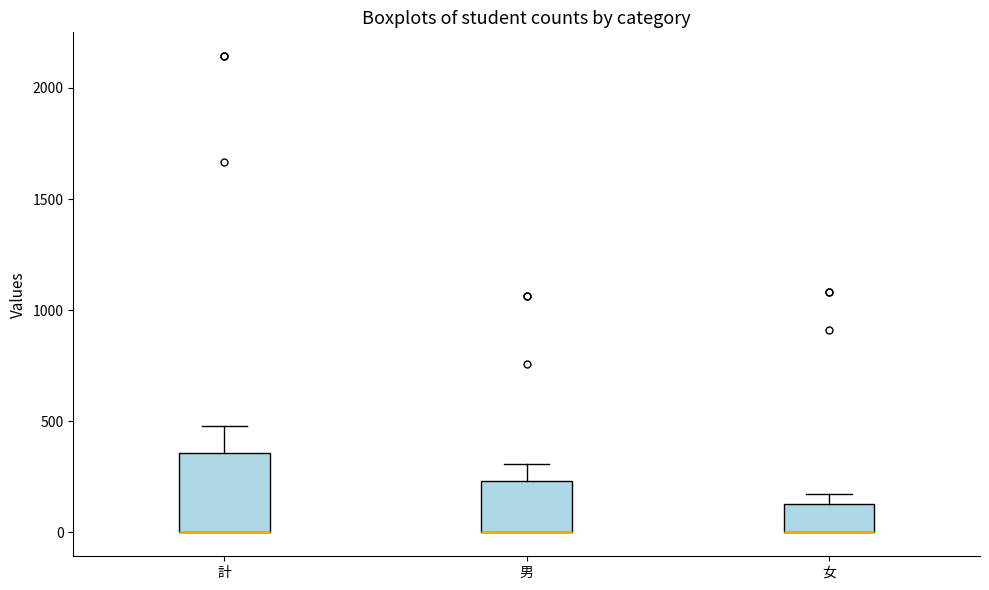

Which box is the tallest, from its lower edge to its upper edge?

計